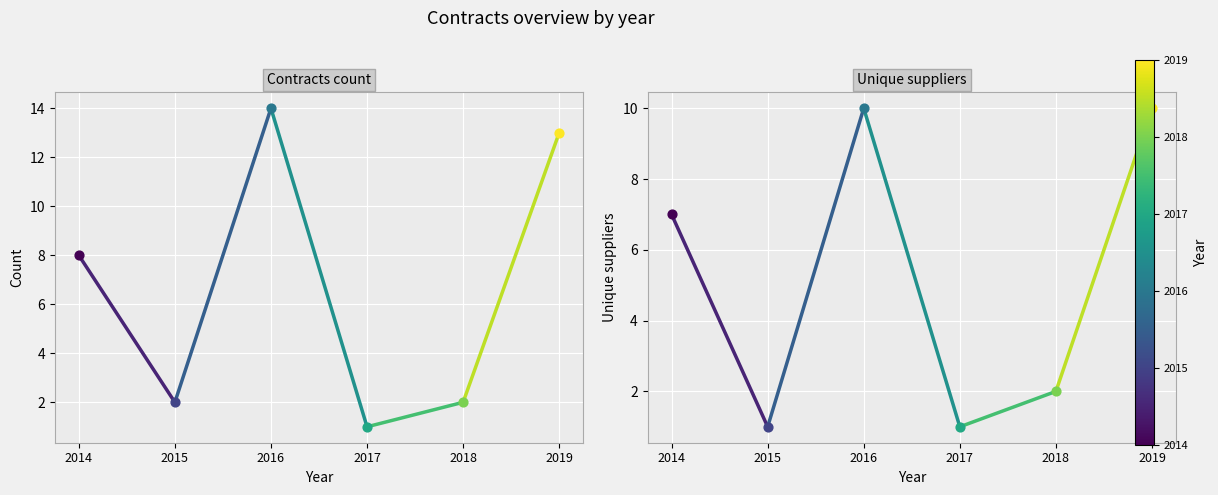

Is the value of Unique suppliers at 2014 greater than the value of Contracts count at 2014?

No